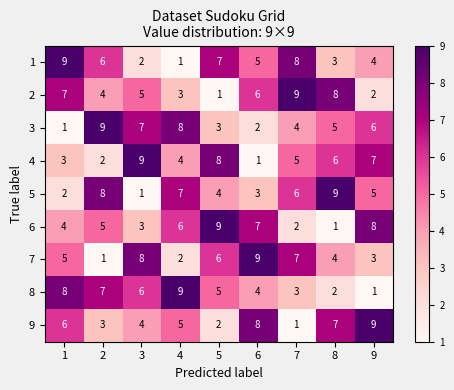

What is the difference between the highest and lowest values at 8?

8